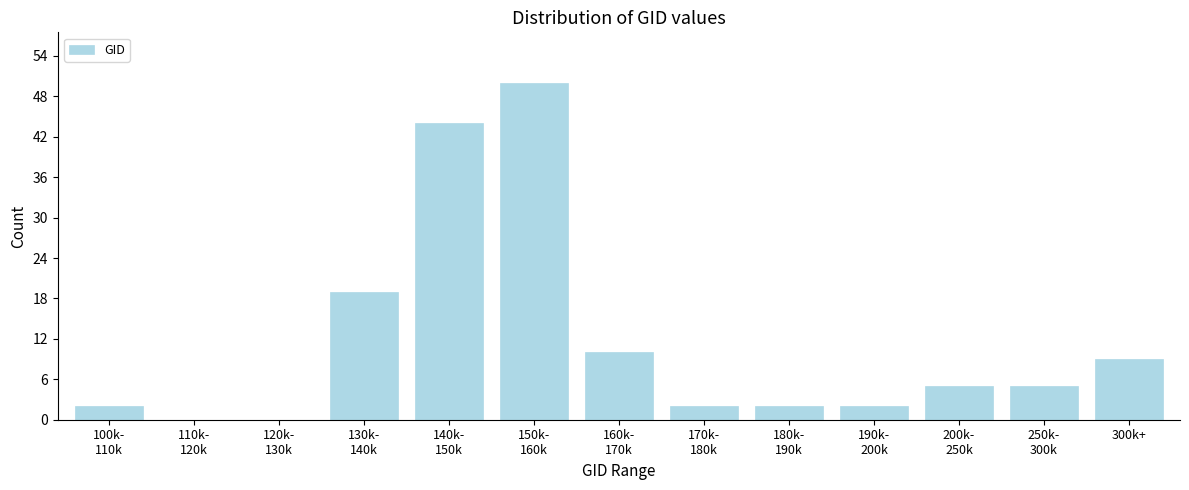

What is the maximum value shown in the chart?

50